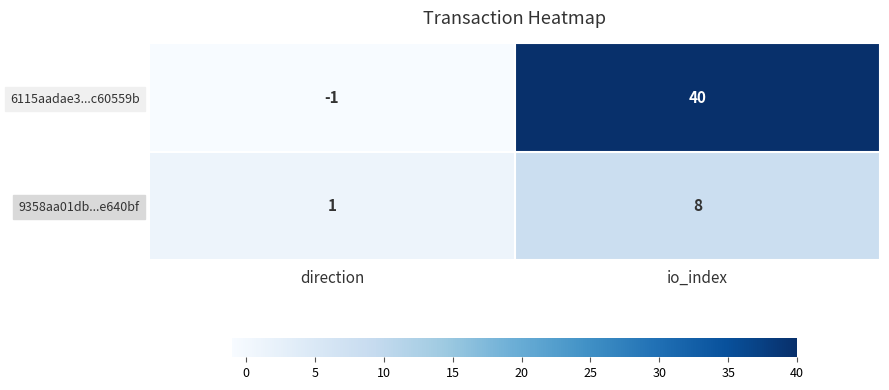

At which category does the chart reach its peak across all series?

io_index